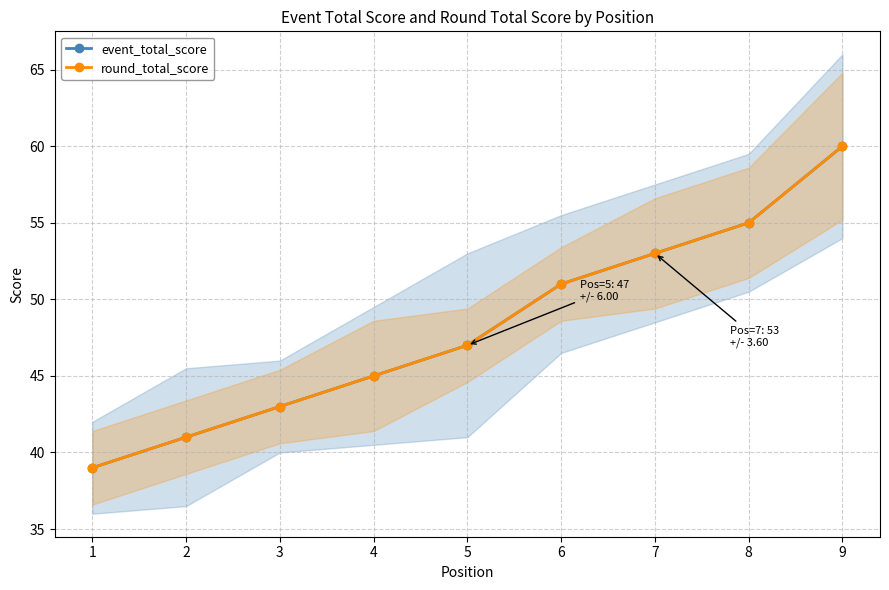

Does the chart display data point markers on the line(s)?

Yes